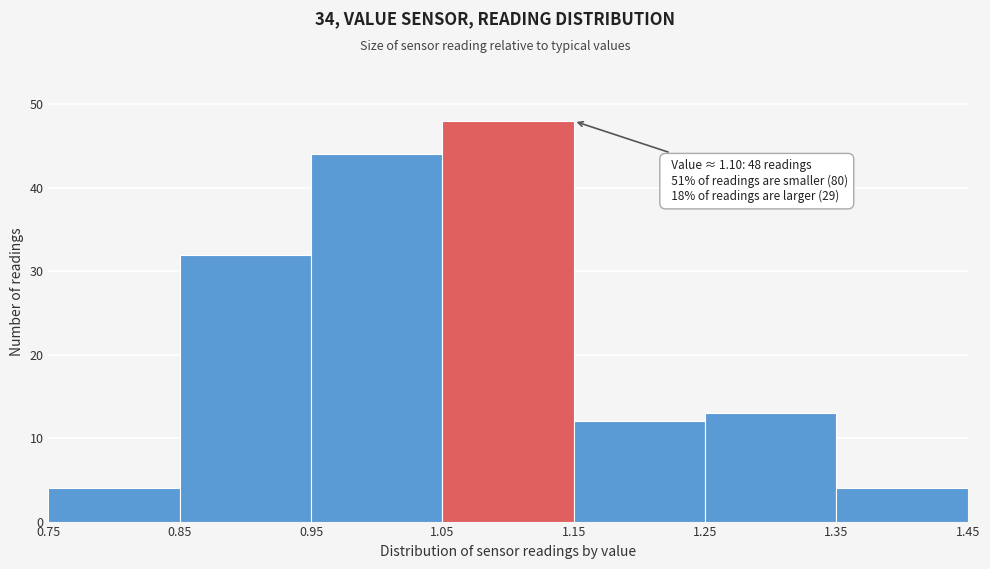

Which range on the x-axis has the tallest bar?

1.05 to 1.15